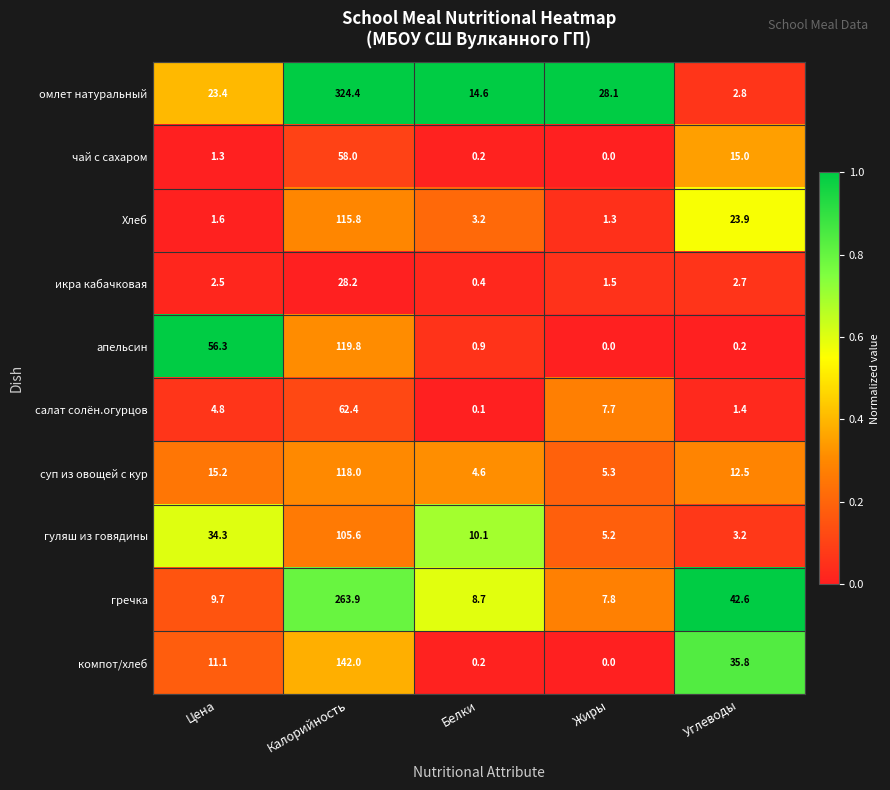

Is it true that омлет натуральный equals 134.6 at Калорийность?

False